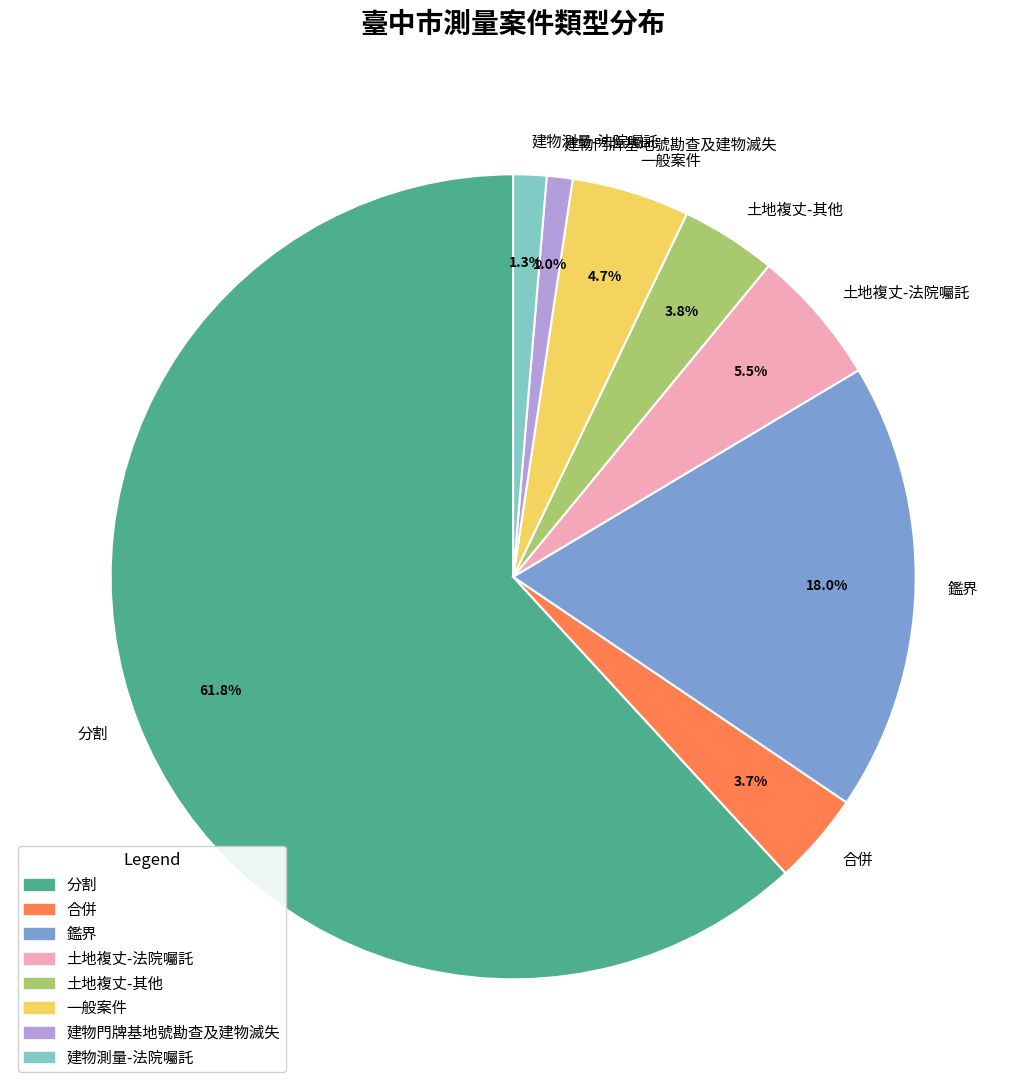

Is there any slice that represents more than half of the pie?

Yes